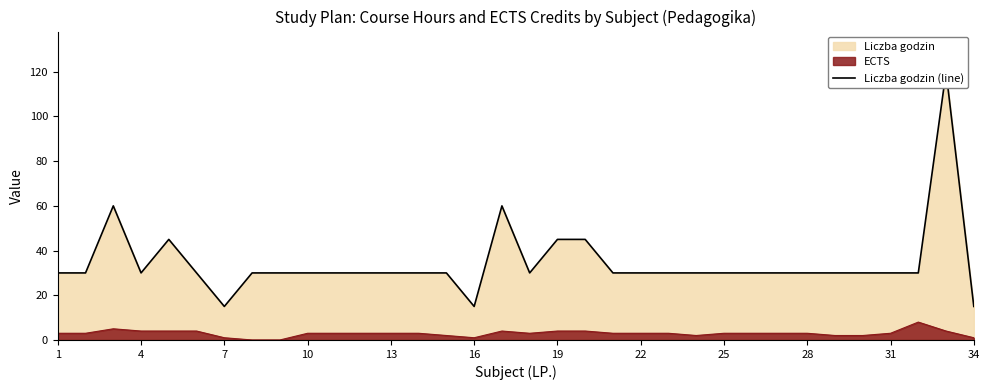

Does the chart have visible grid lines?

No